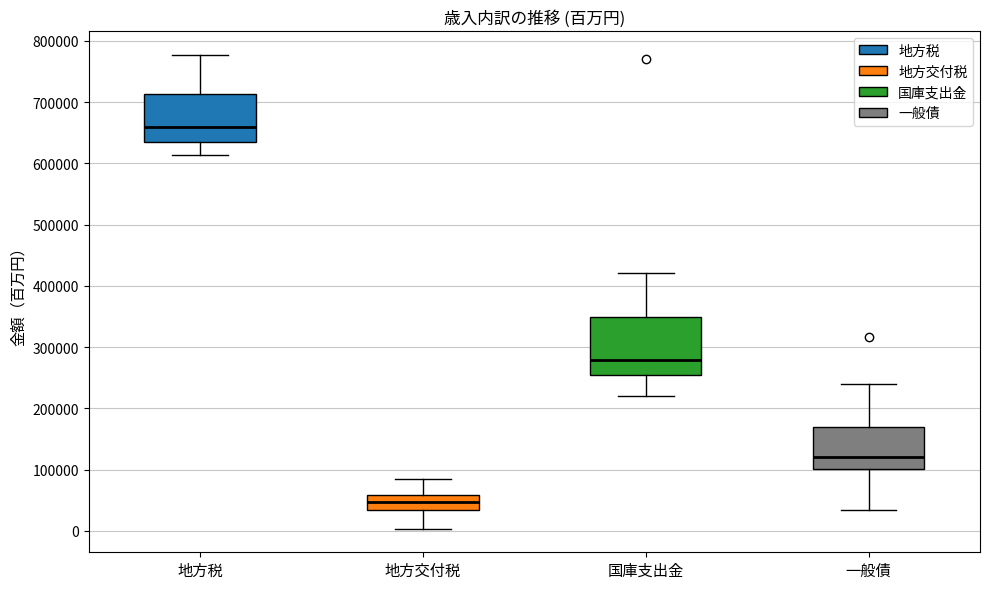

Reading left to right, transcribe this box plot: for each box, give where its median line is, the range the box spans, and where its two whiskers end, as read against the y-axis. The values are not printed on the chart, so give them approximately, as read against the axis.

地方税: median 660000, box 640000 to 710000, whiskers 610000 to 780000
地方交付税: median 50000, box 30000 to 60000, whiskers 0 to 80000
国庫支出金: median 280000, box 250000 to 350000, whiskers 220000 to 420000
一般債: median 120000, box 100000 to 170000, whiskers 30000 to 240000